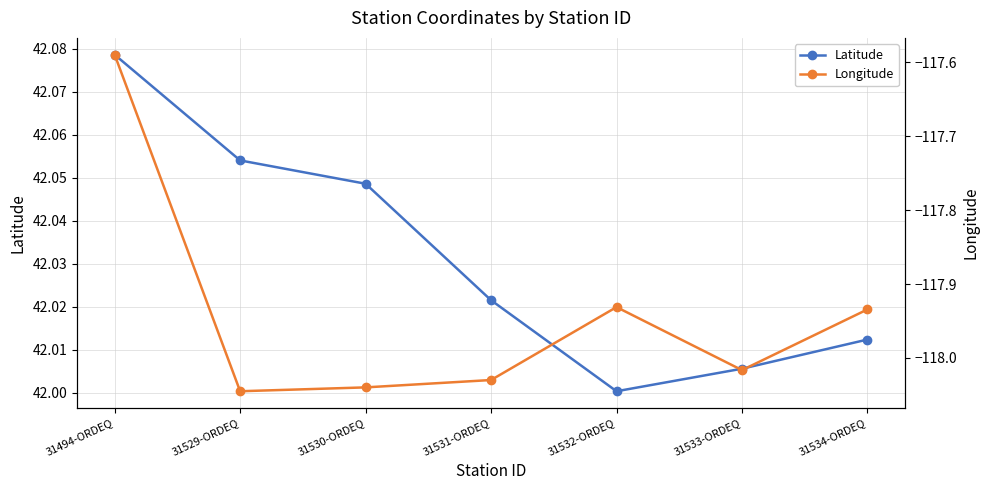

What are all the series names shown in the legend?

Latitude, Longitude